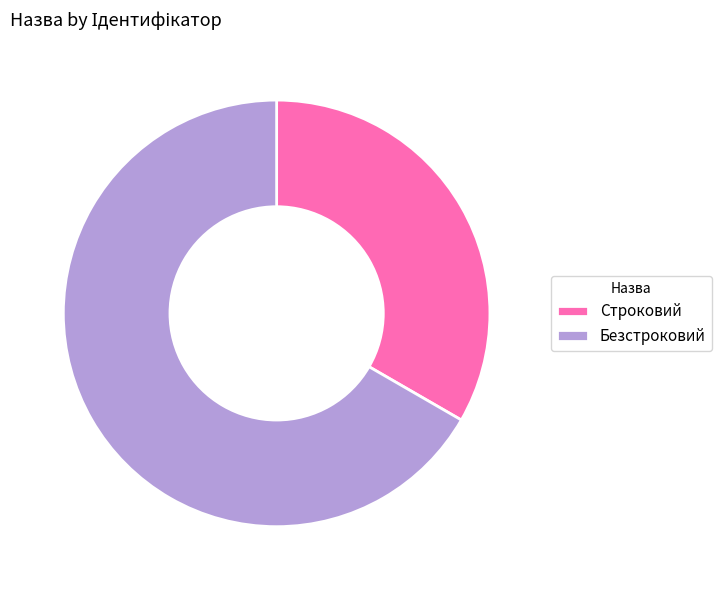

Which has a higher value, Строковий or Безстроковий?

Безстроковий